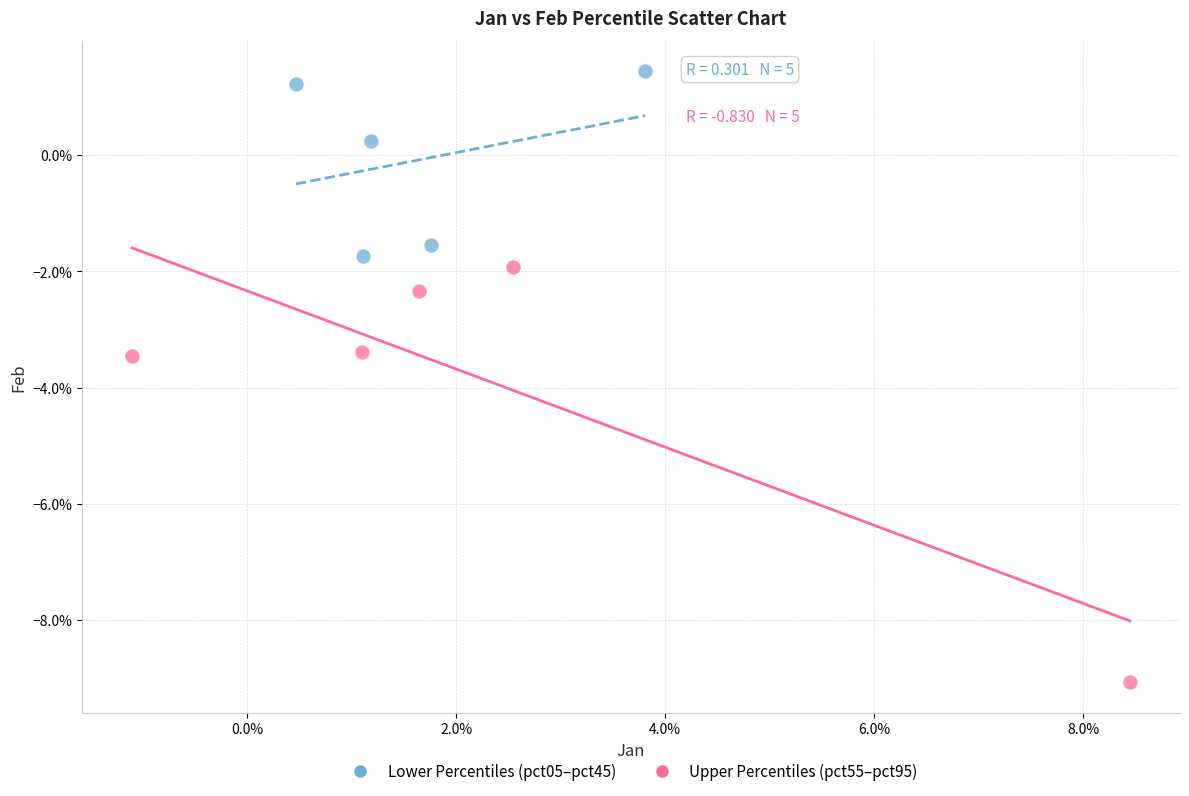

What are all the series names shown in the legend?

Lower Percentiles (pct05–pct45), Upper Percentiles (pct55–pct95)